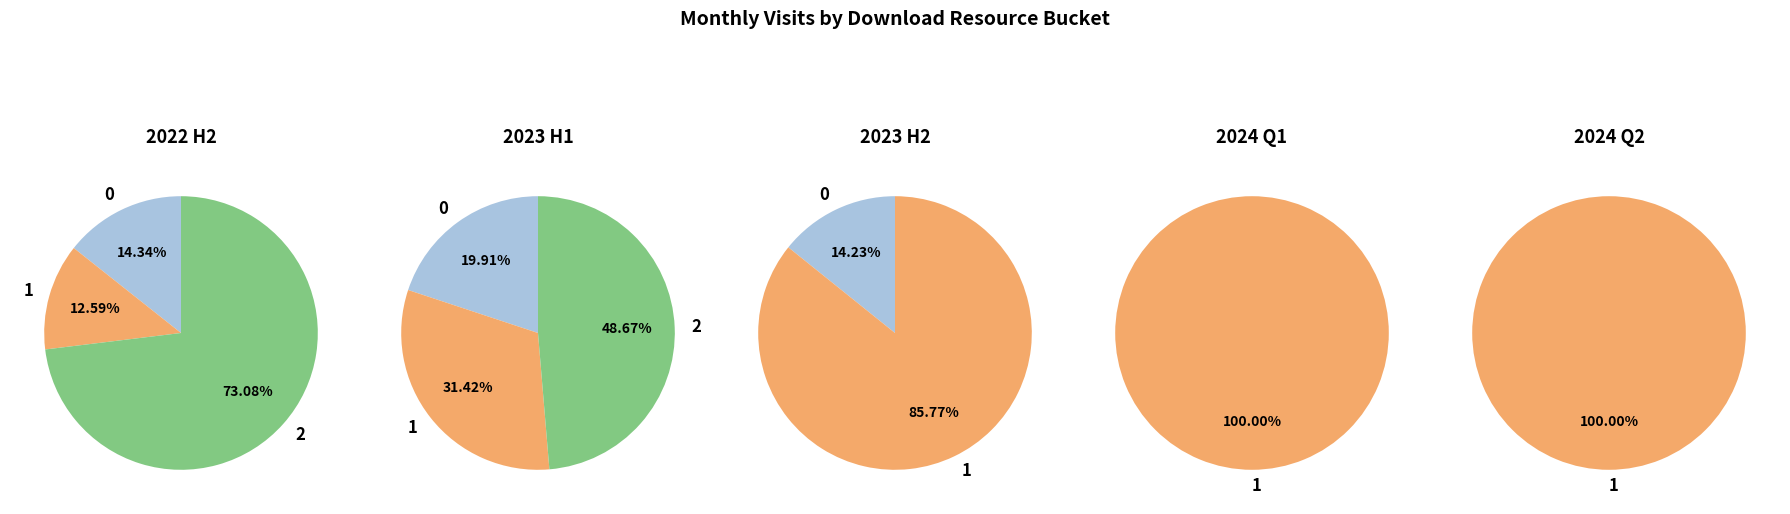

The 2023-05 slice represents 20% of the pie. True or false?

False